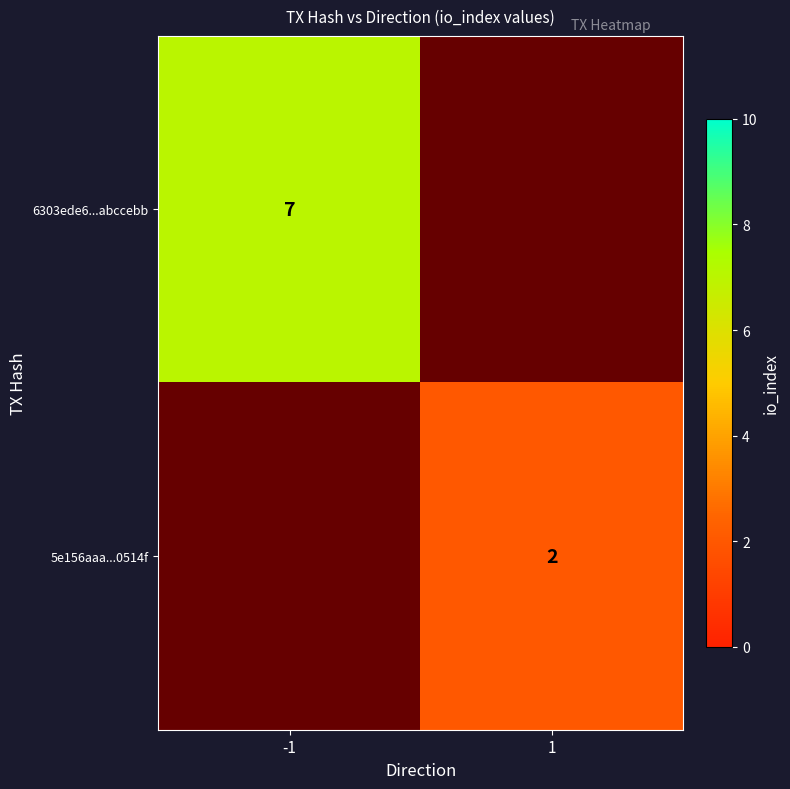

True or false: 5e156aaa...0514f has a value of 1 at 1.

False